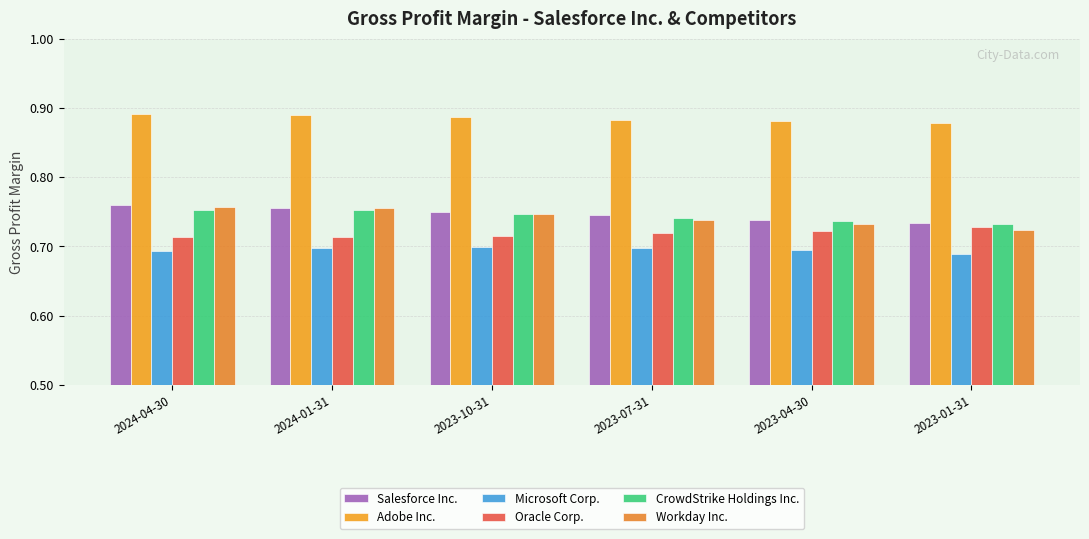

What are all the series names shown in the legend?

Salesforce Inc., Adobe Inc., Microsoft Corp., Oracle Corp., CrowdStrike Holdings Inc., Workday Inc.